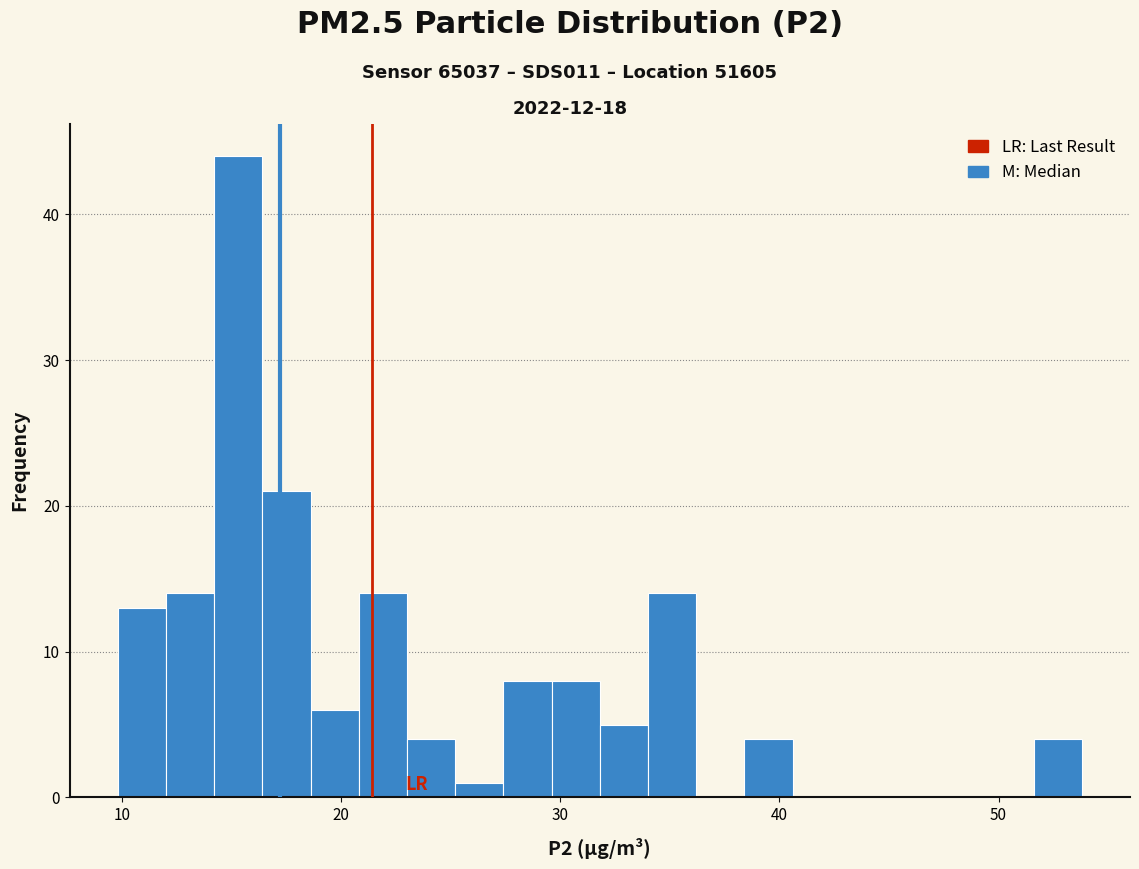

Read against the x-axis, roughly where is the centre of the tallest bar?

15